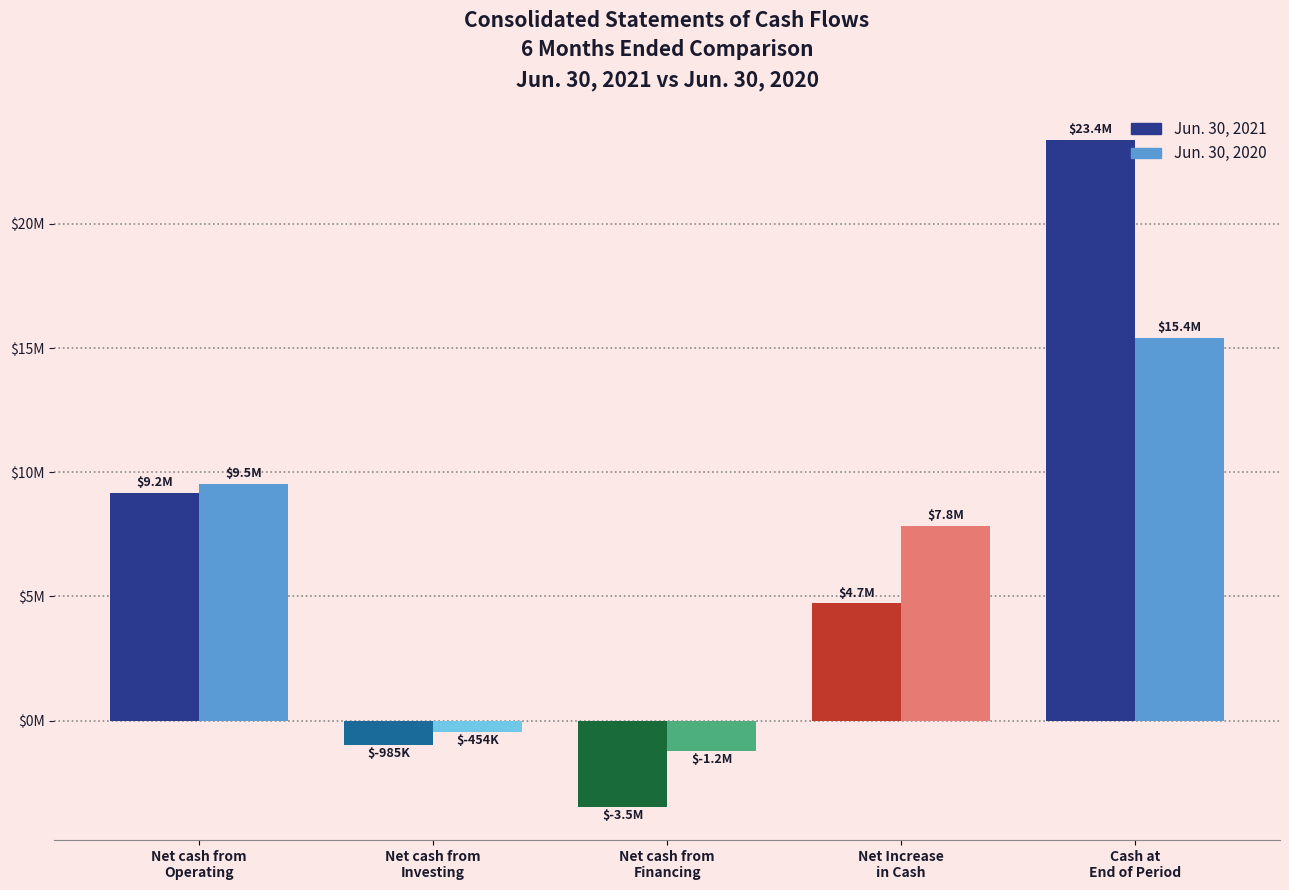

What is the highest value of the Jun. 30, 2021 series?

23367379